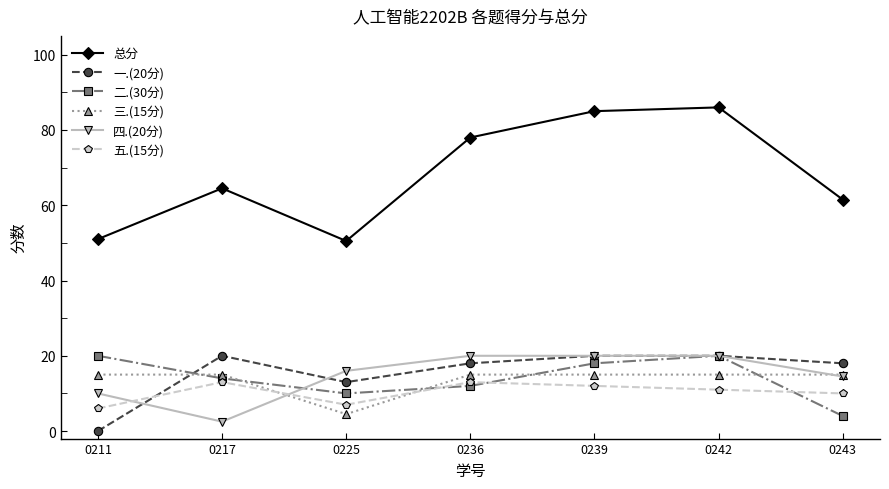

True or false: 一.(20分) and 二.(30分) intersect in this chart.

True